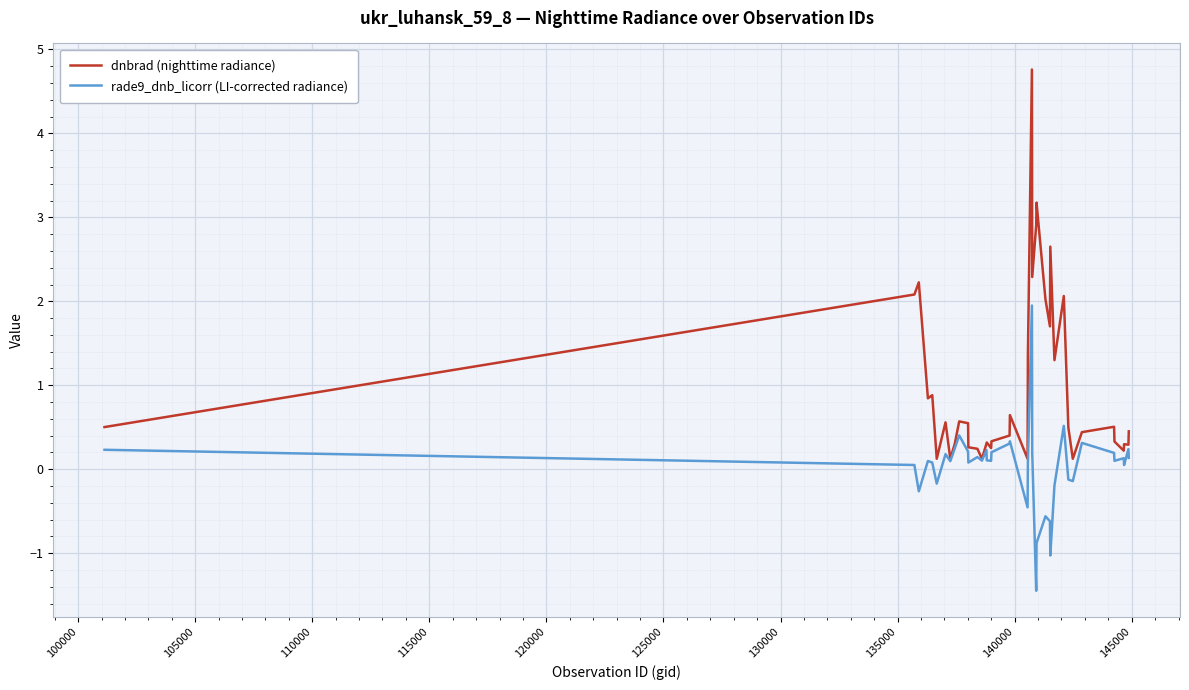

What is the maximum value shown in the chart?

4.8